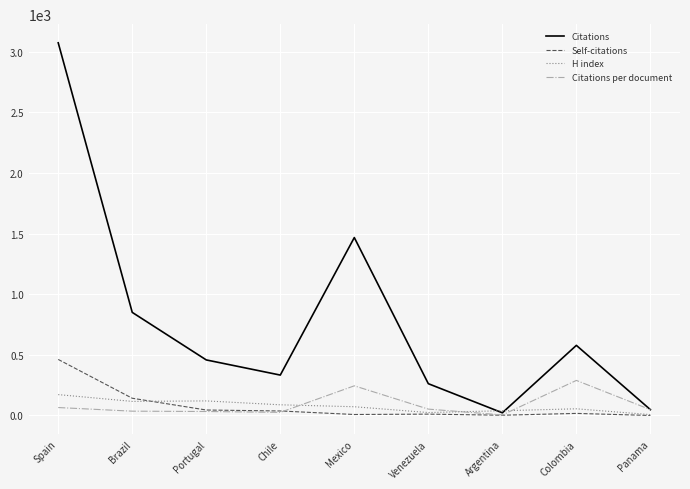

What is the highest value of the Citations series?

3073.0